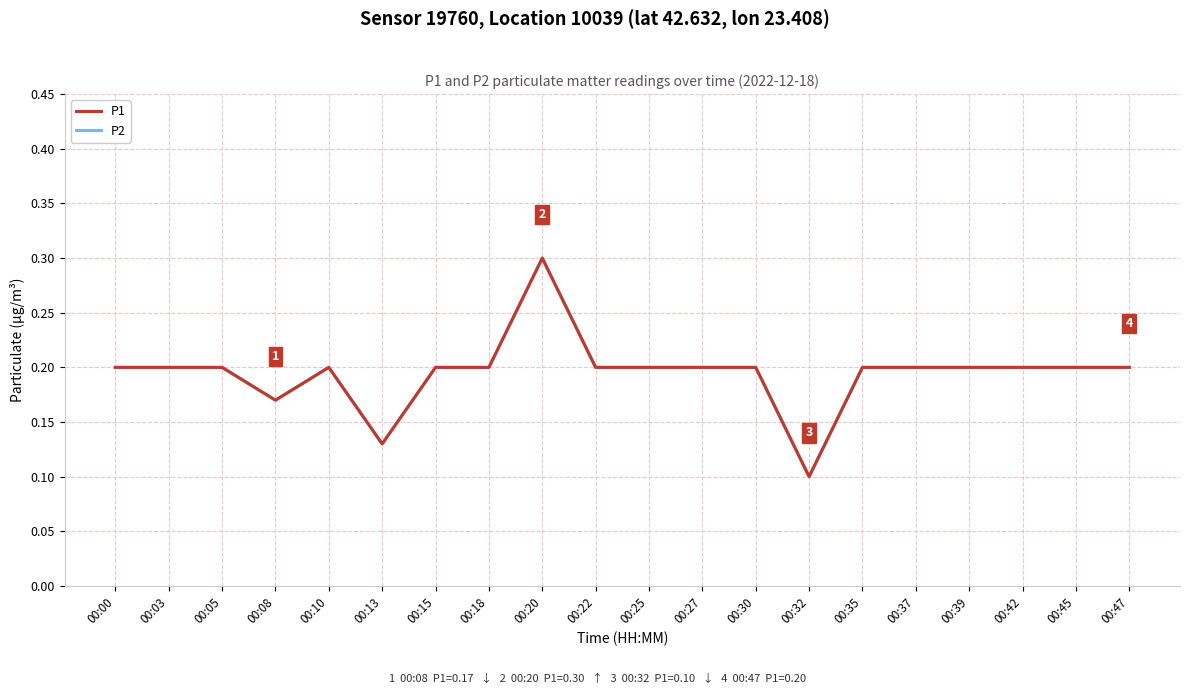

Count the number of categories in the chart.

20